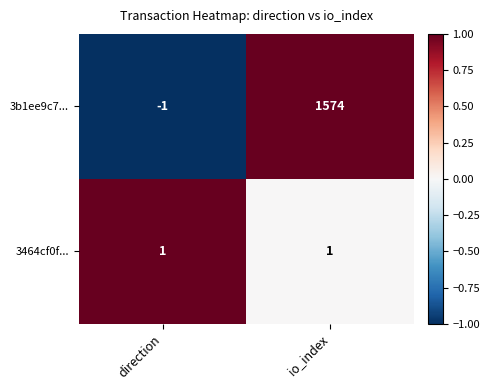

Reading left to right, list all the values displayed in this chart.

3b1ee9c7...: -1	1574
3464cf0f...: 1	1